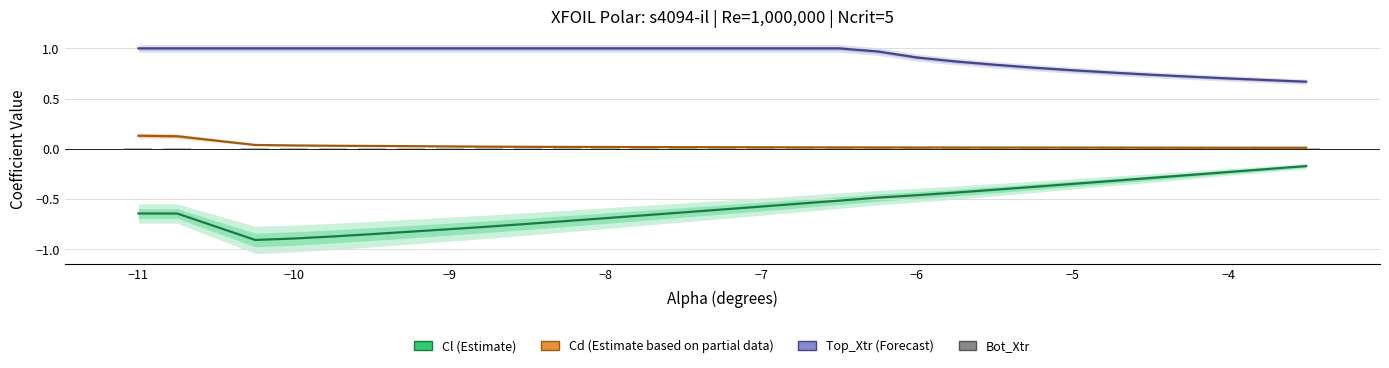

How many categories are shown in the chart?

30